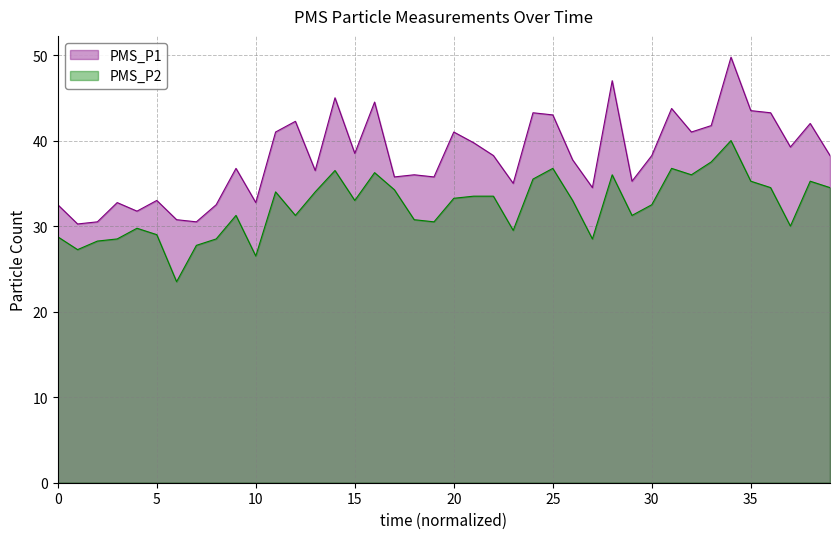

How many lines are shown in the chart?

2